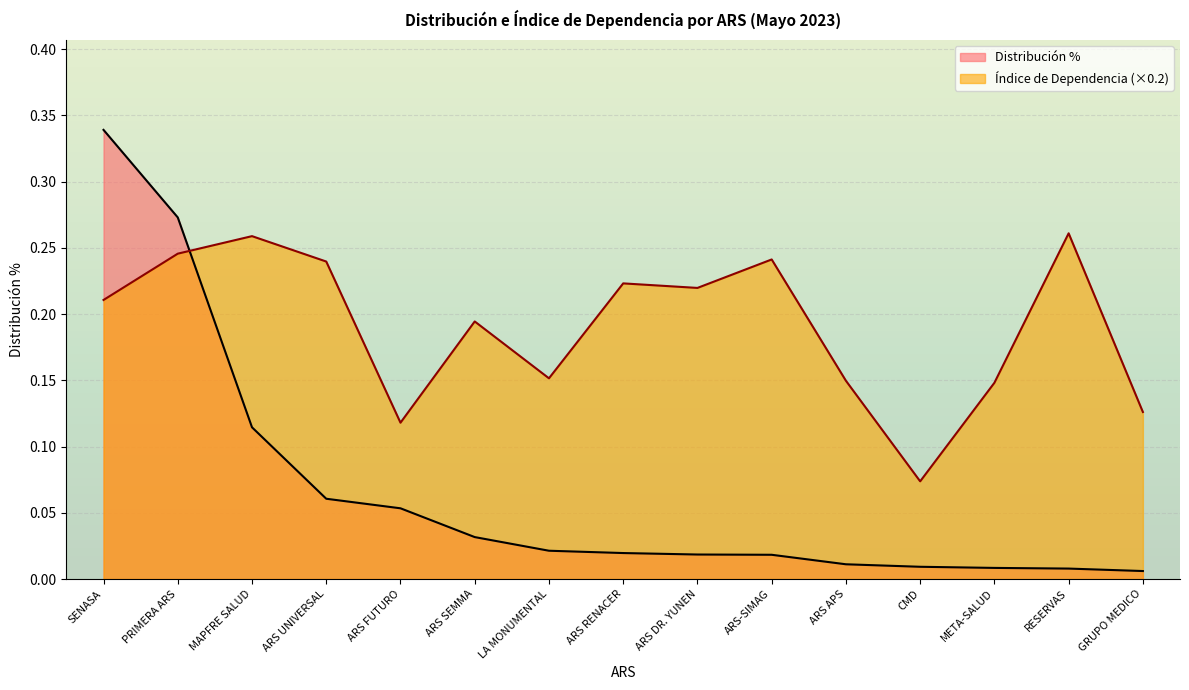

At which label does Índice de Dependencia reach its peak?

RESERVAS